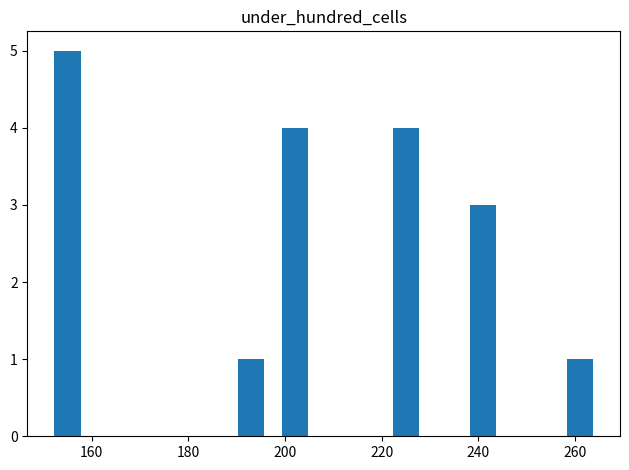

Count the number of categories in the chart.

6